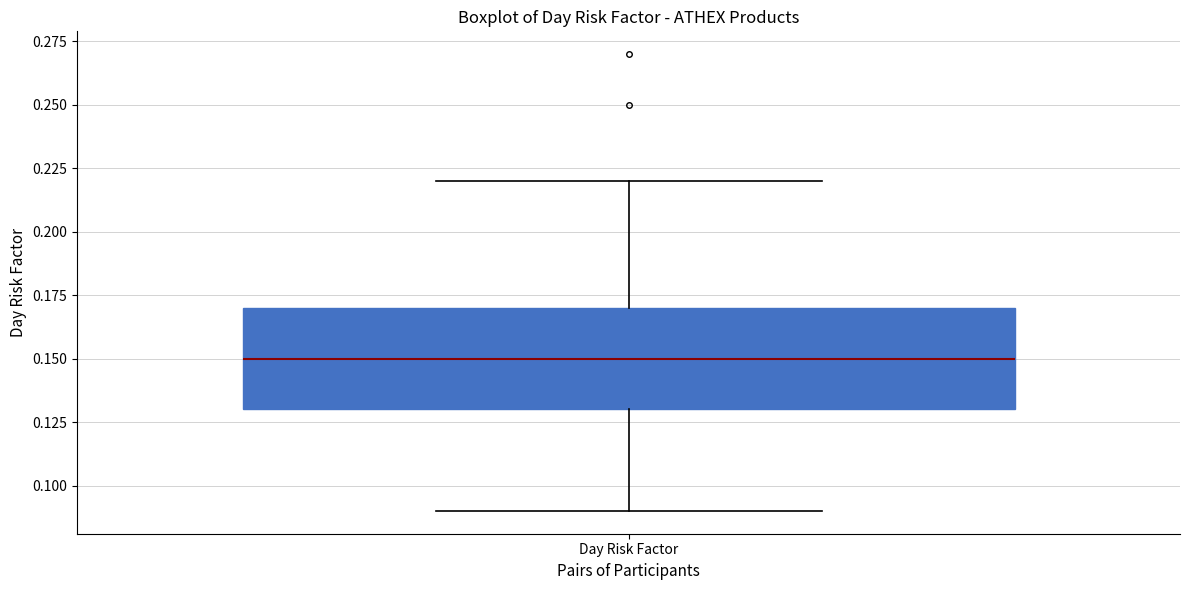

Transcribe this box plot: give where the median line is, the range the box spans, and where the two whiskers end, as read against the y-axis. The values are not printed on the chart, so give them approximately, as read against the axis.

median 0.15, box 0.13 to 0.17, whiskers 0.09 to 0.22